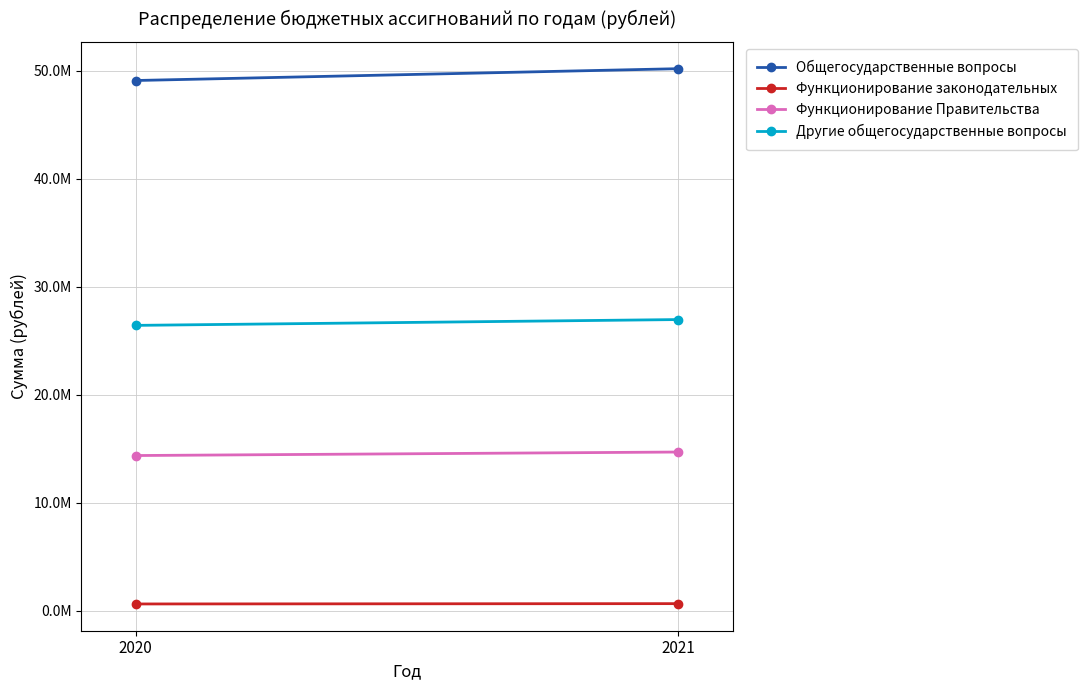

Is it true that Другие общегосударственные вопросы equals 9788995 at 2020?

False